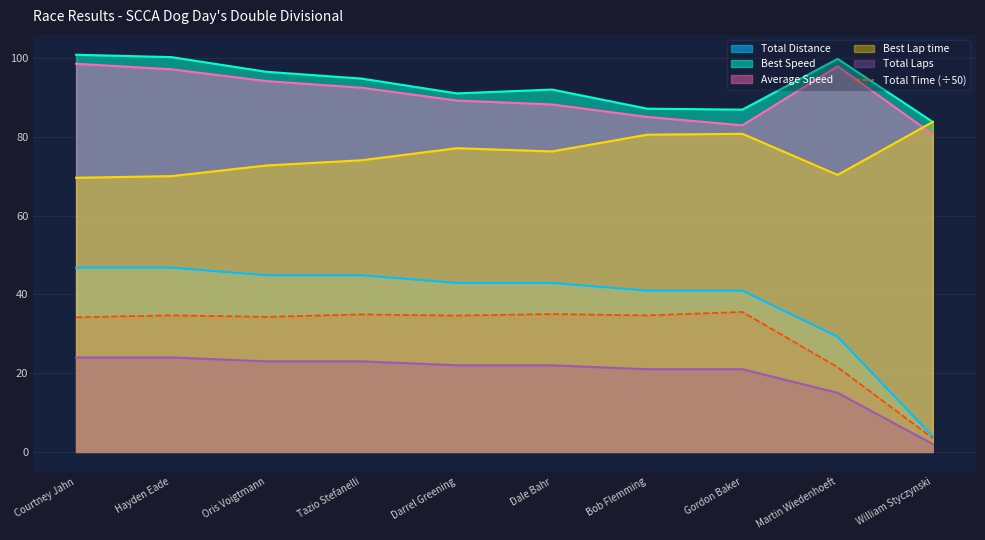

What is the label of the 10th point from the left?

William Styczynski